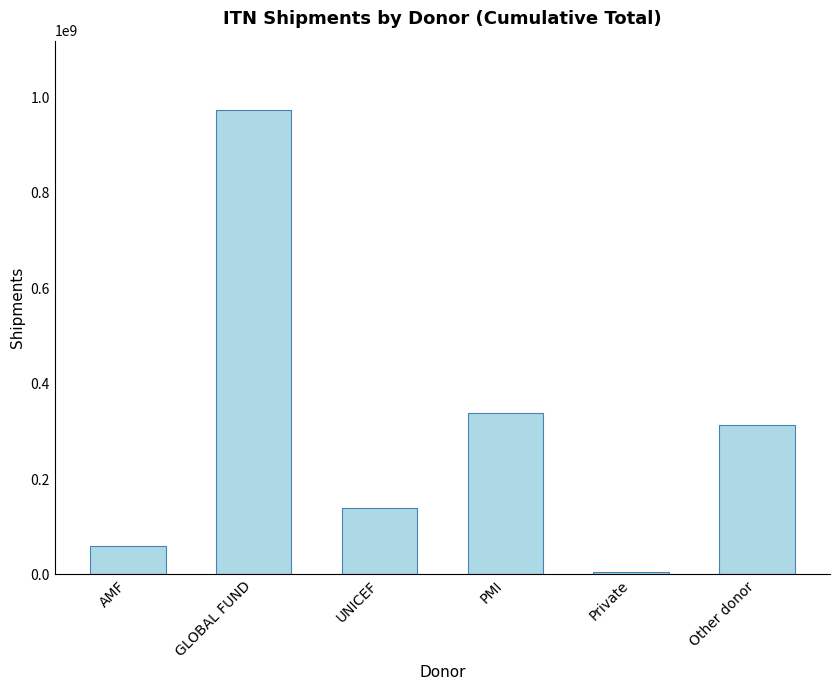

What is the label of the 6th bar from the left?

Other donor